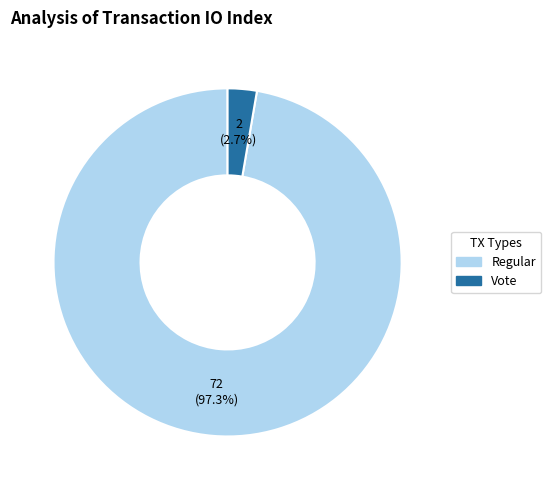

Is there any slice that represents more than half of the pie?

Yes